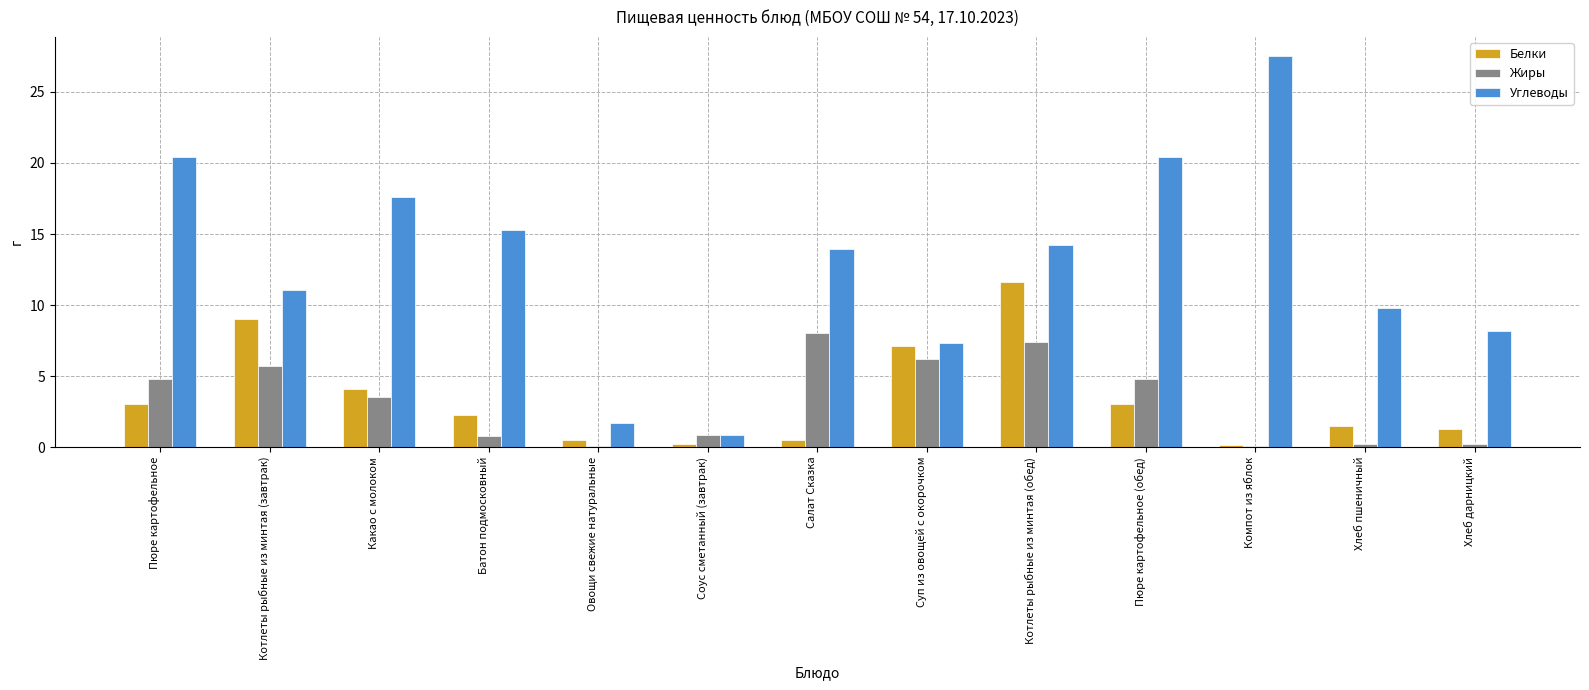

What is the spread (max minus min) of values at Хлеб дарницкий?

8.0